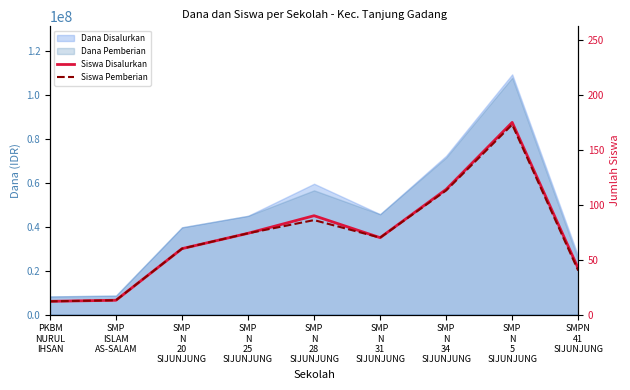

At which category does the chart reach its minimum across all series?

PKBM
NURUL
IHSAN